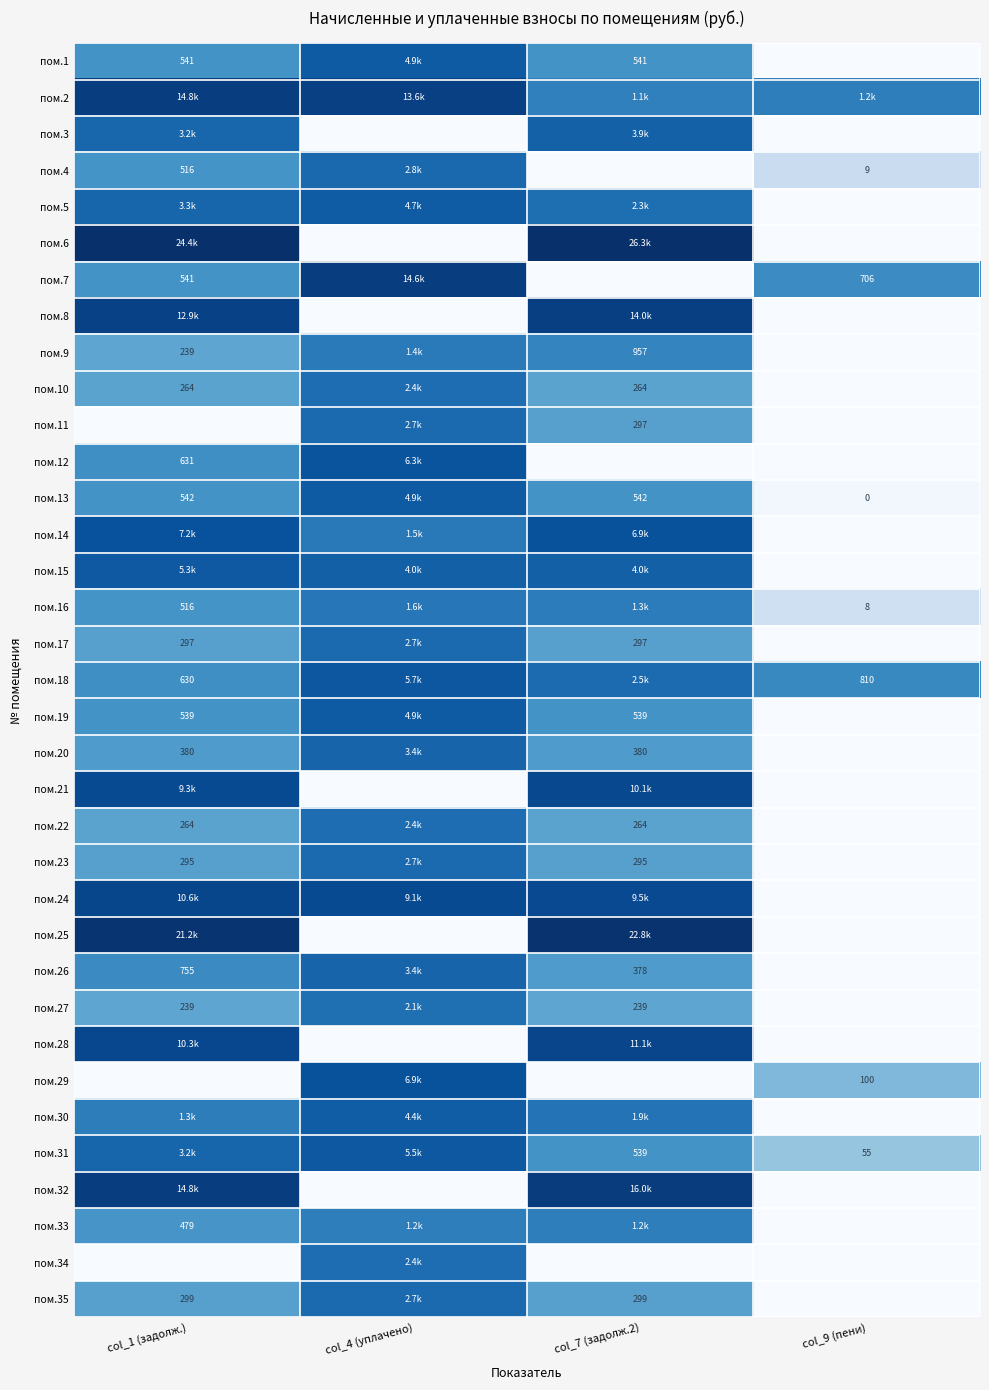

The value of пом.10 at col_7 (задолж.2) is 2.9. True or false?

False